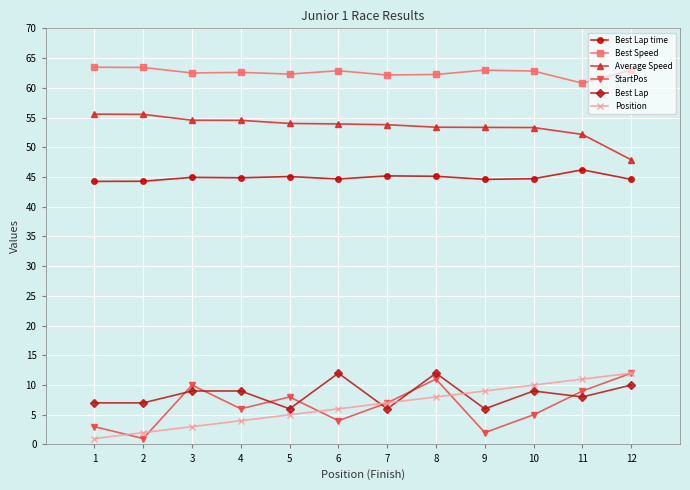

How many categories are shown in the chart?

12